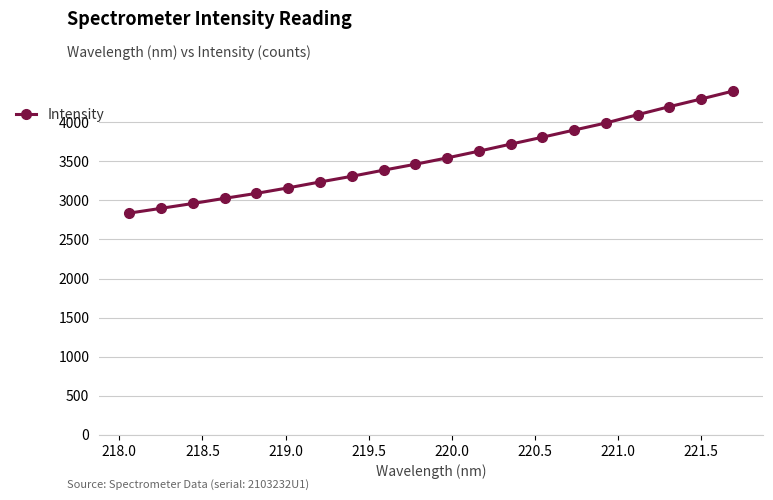

What is the maximum value shown in the chart?

4395.6